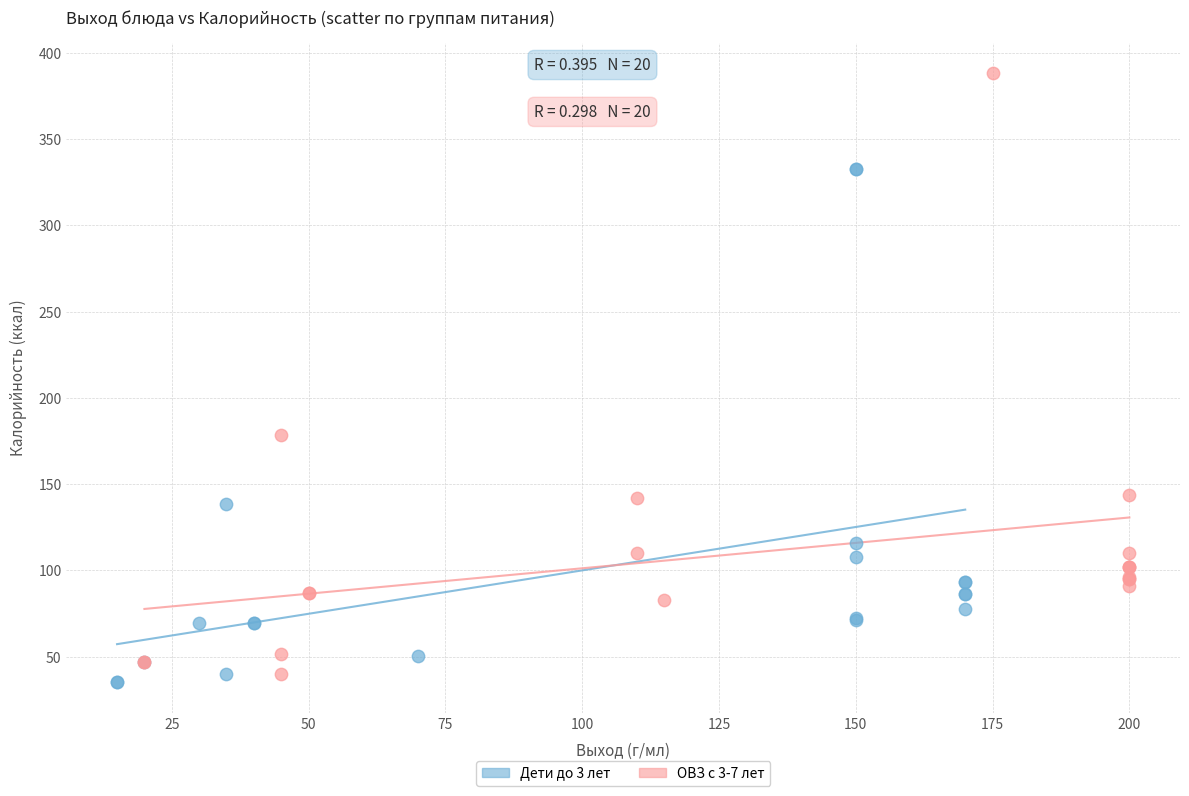

What are all the series names shown in the legend?

Дети до 3 лет, ОВЗ с 3-7 лет